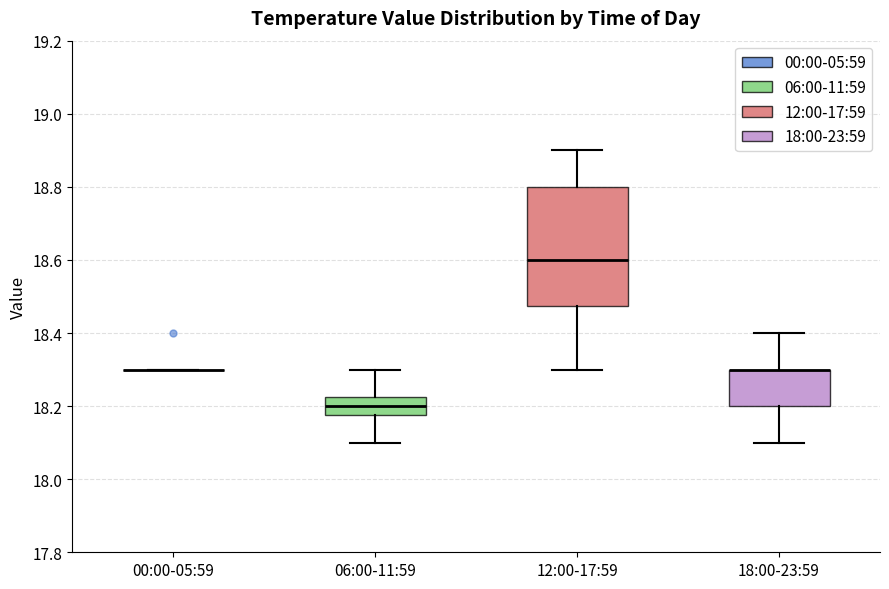

Comparing the boxes themselves (not the whiskers), which one is the tallest?

12:00-17:59